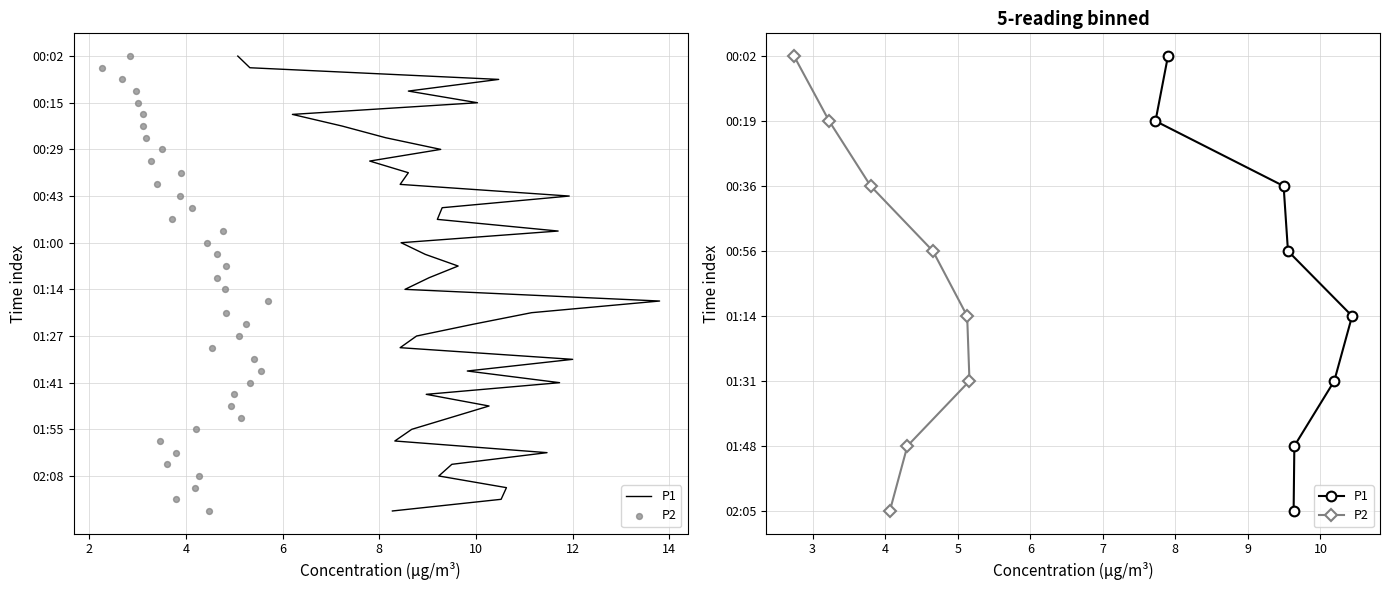

Which series has the largest Y range (max minus min)?

P1